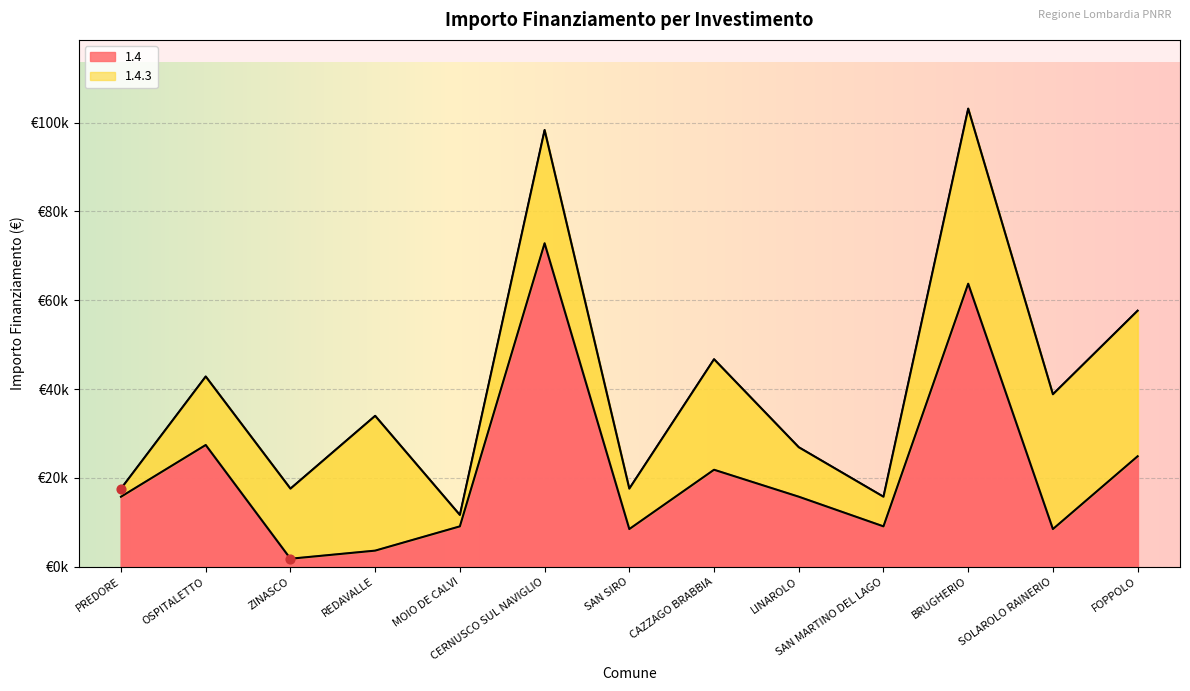

Approximately how many times larger is the value at LINAROLO compared to OSPITALETTO?

0.6